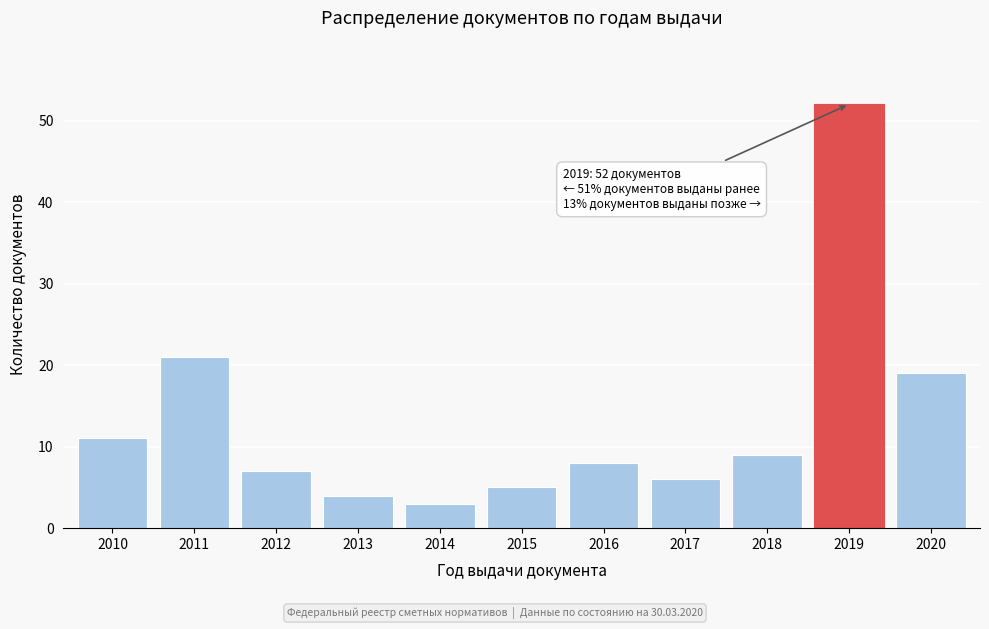

Reading left to right, what are all the values shown in this chart?

11	21	7	4	3	5	8	6	9	52	19